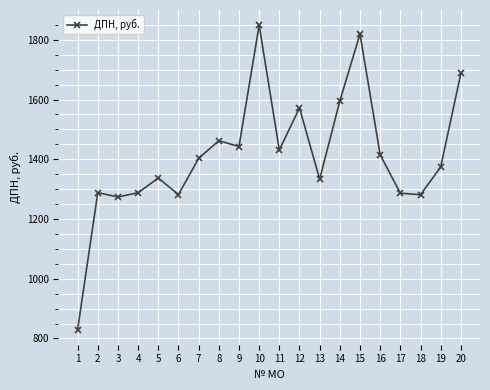

What is the value of the 5th point from the left?

1337.4